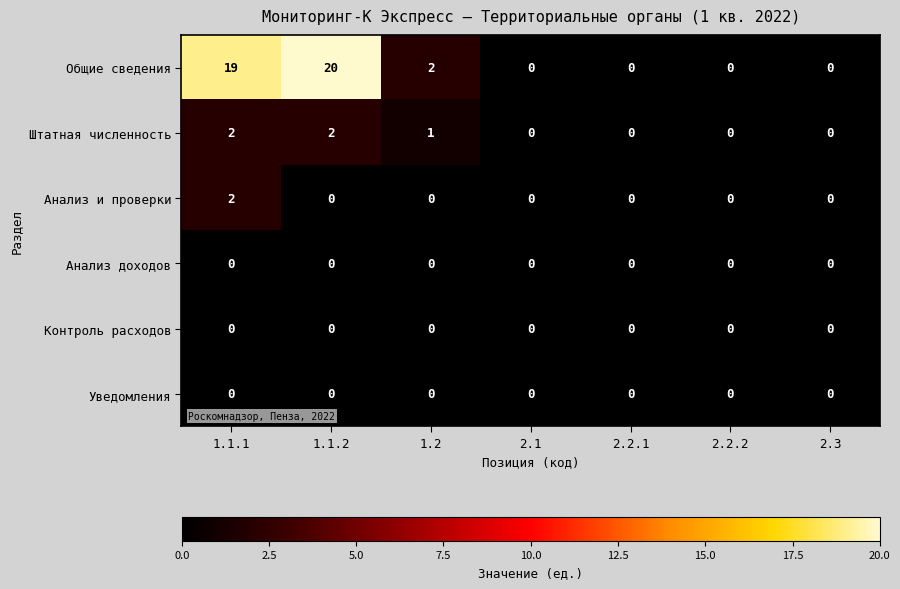

Which series has the largest range (max minus min)?

Общие сведения